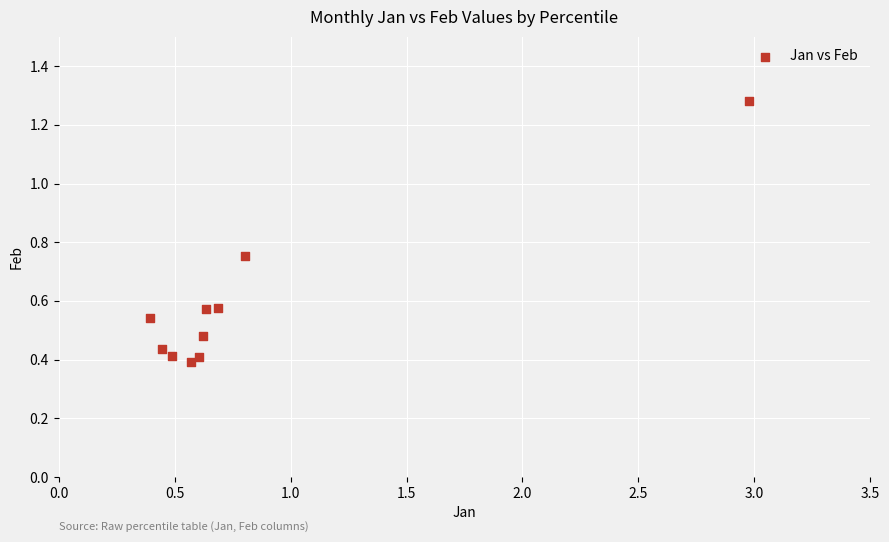

What is the range of X values (max minus min)?

2.6